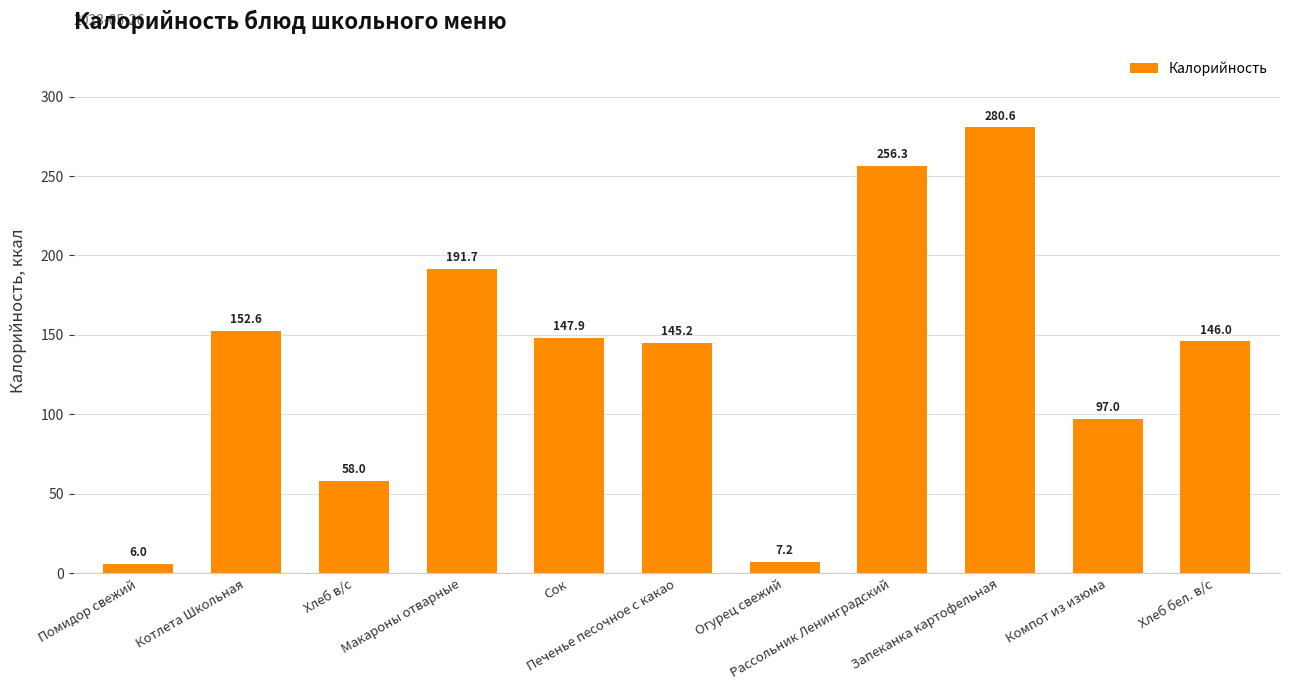

The chart shows a value of 90.5 at Хлеб бел. в/с. True or false?

False